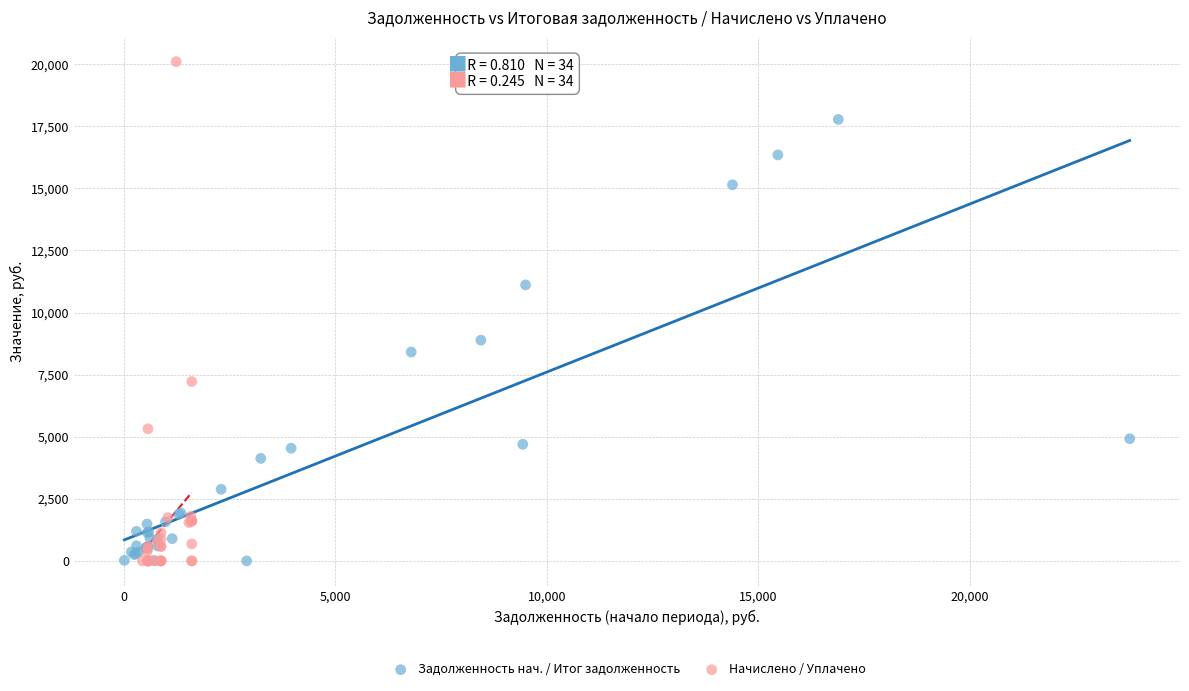

Which series contains the highest Y value?

Начислено / Уплачено